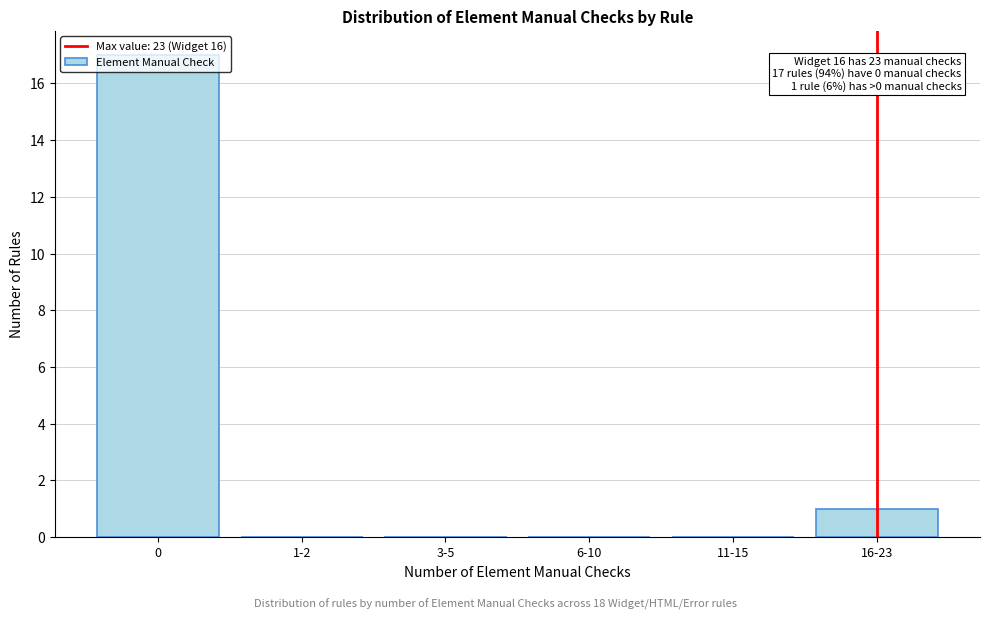

True or false: the data shows 0 at 3-5.

True